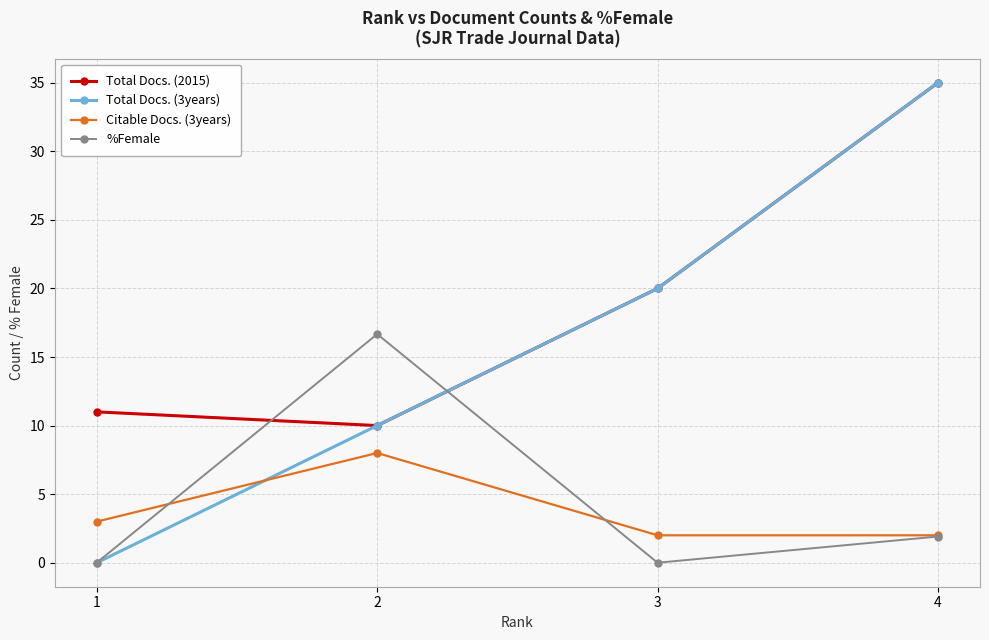

True or false: %Female has more than 1 points higher than both neighbors.

False